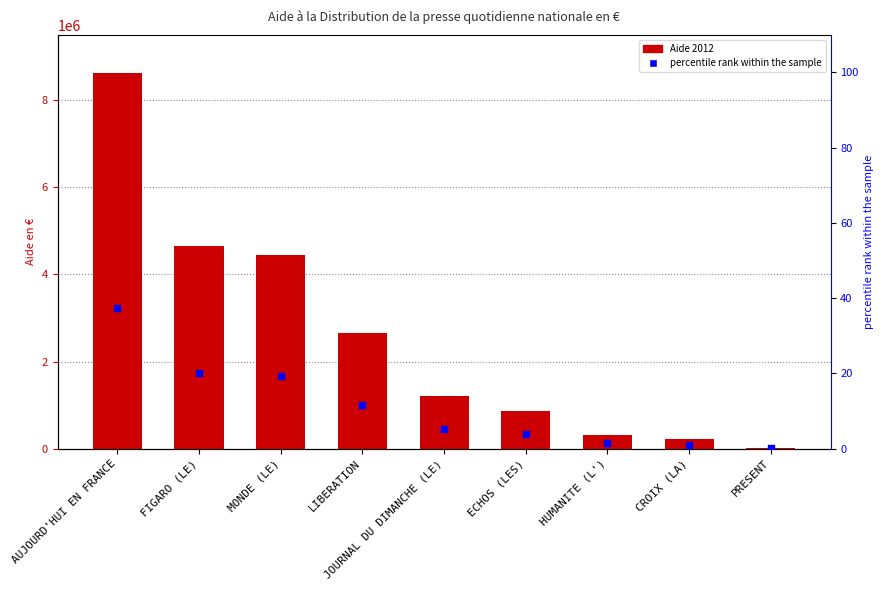

Is the value of percentile rank within the sample at FIGARO (LE) greater than the value of Aide 2012 at JOURNAL DU DIMANCHE (LE)?

No